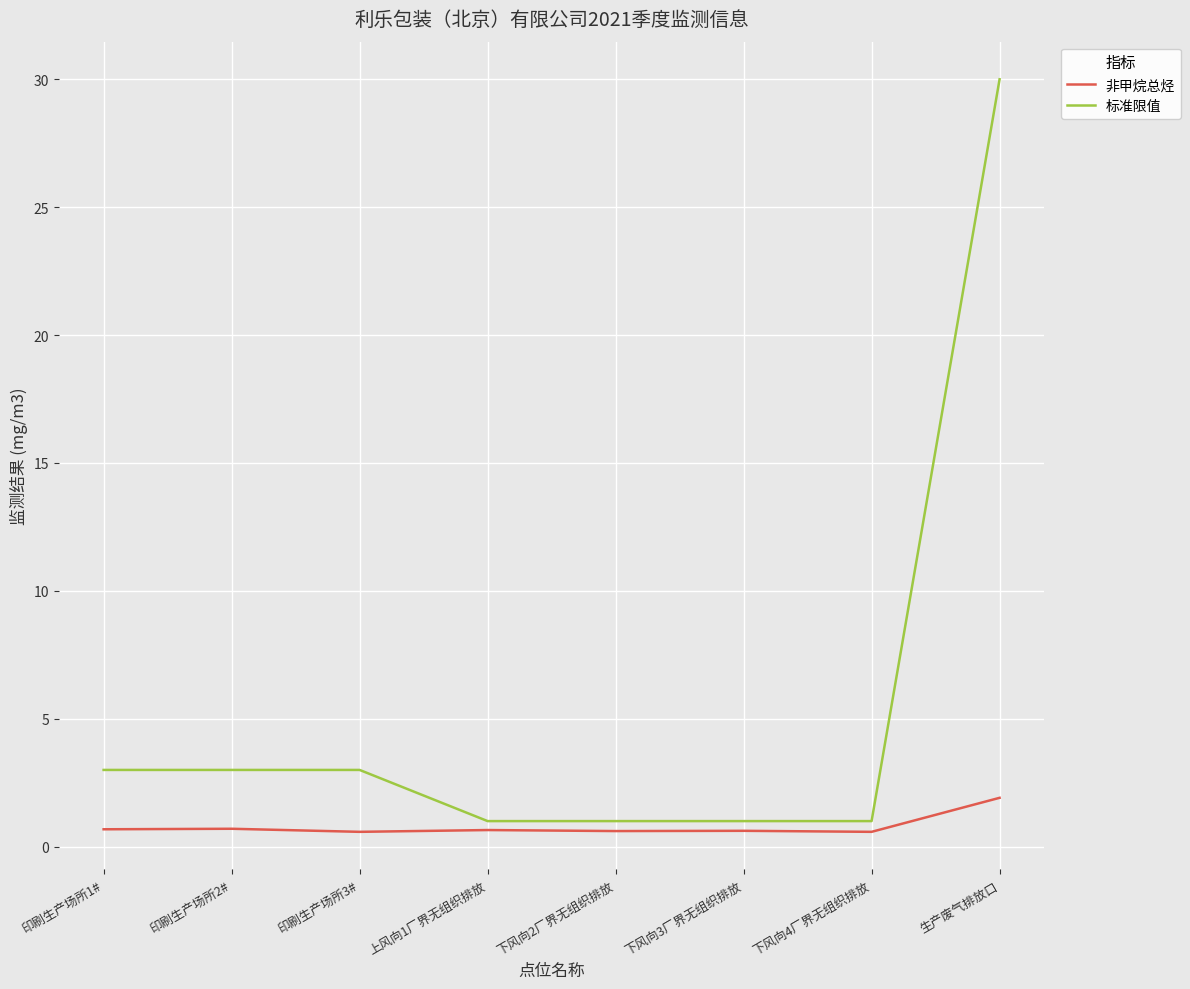

What is the sum of the 标准限值 values at 下风向3厂界无组织排放 and 生产废气排放口?

31.0